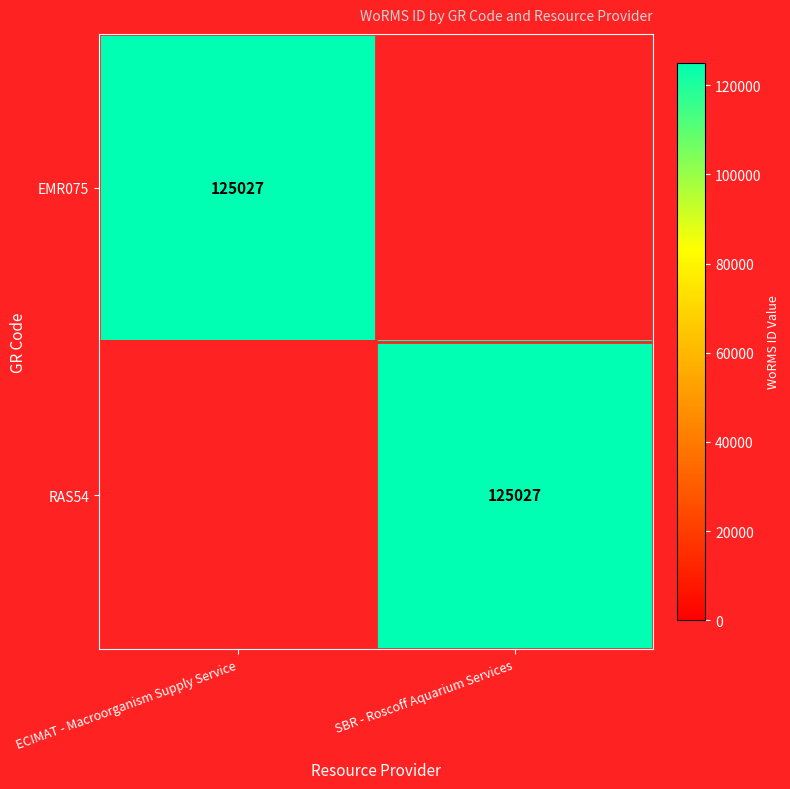

The value of RAS54 at SBR - Roscoff Aquarium Services is 63352. True or false?

False